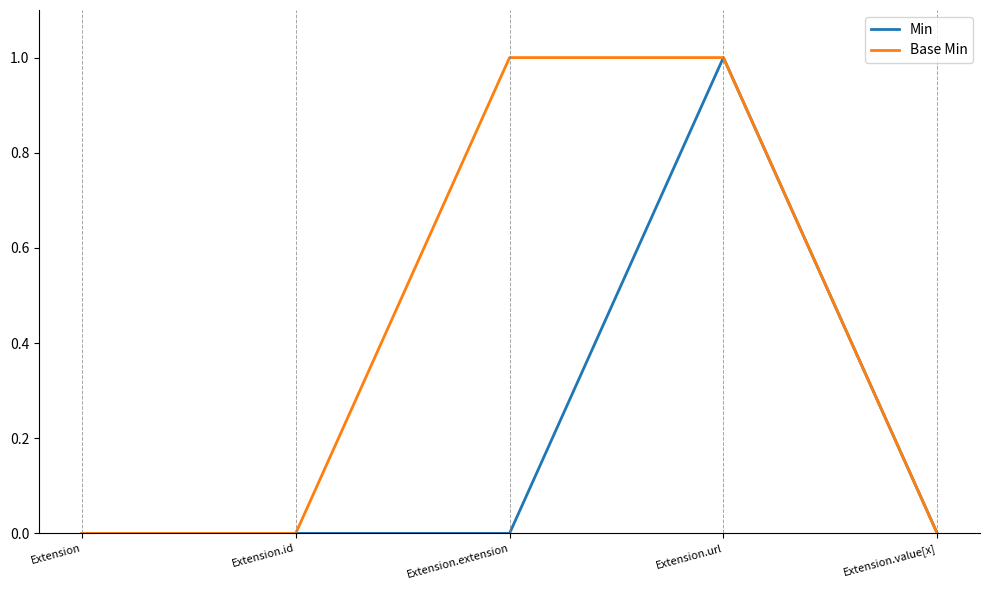

Reading left to right, transcribe all the data shown in this chart.

Min: 0	0	0	1	0
Base Min: 0	0	1	1	0